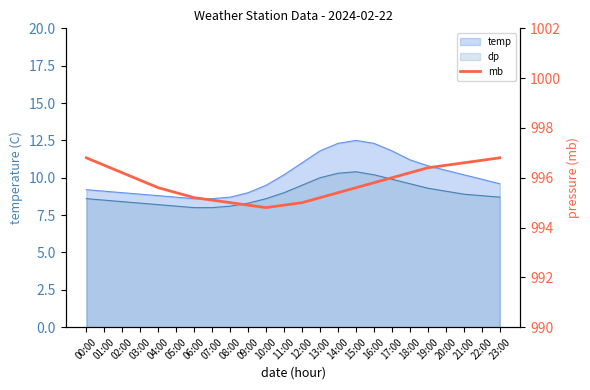

What is the greatest value displayed?

996.8